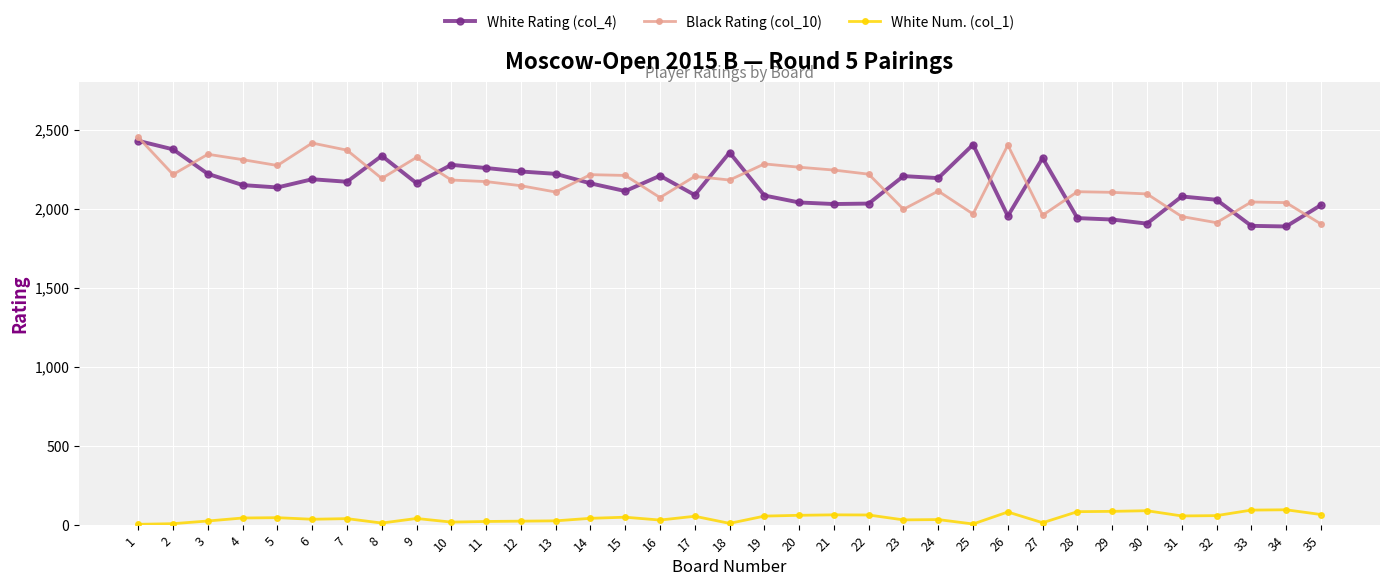

True or false: White Rating (col_4) and White Num. (col_1) intersect in this chart.

False